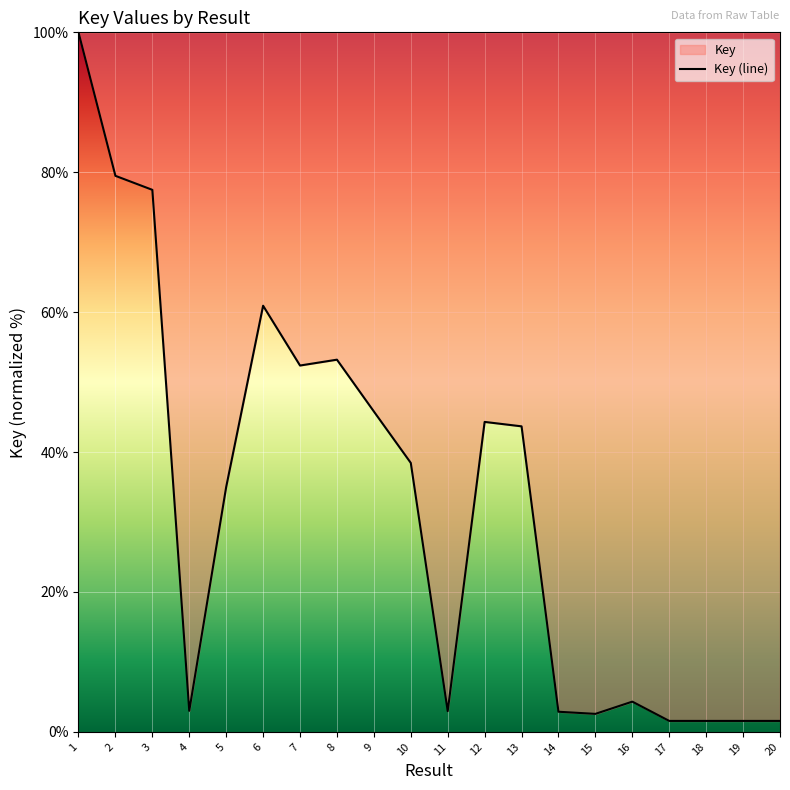

Which label corresponds to the largest value in the chart?

1